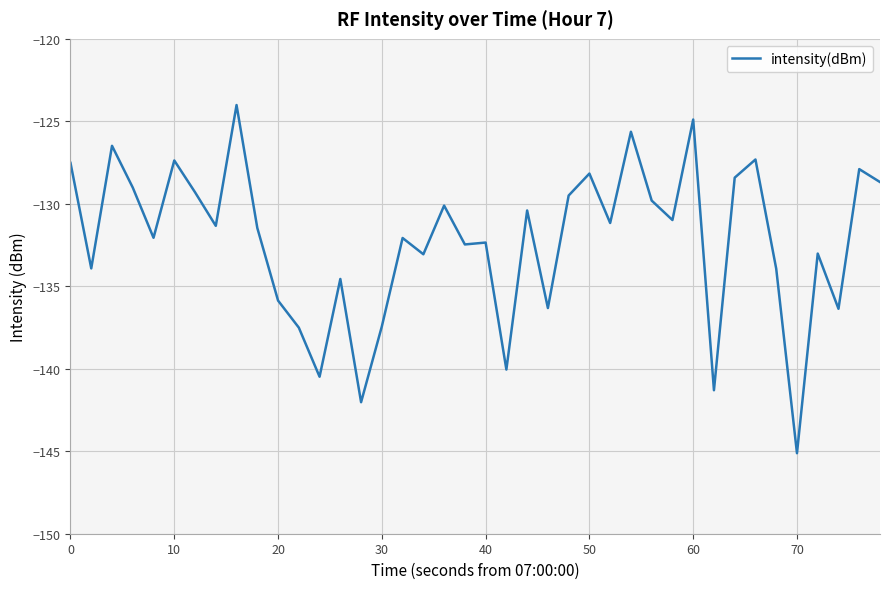

What is the difference between the maximum and minimum values?

21.1